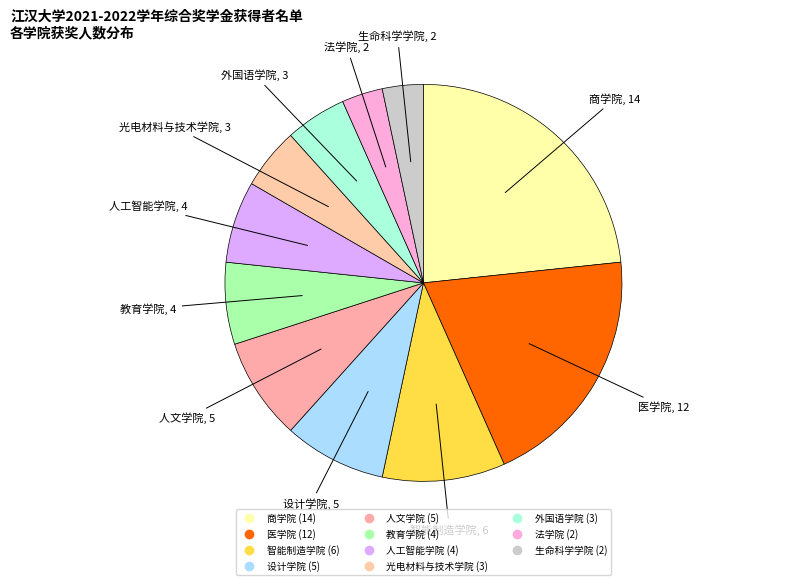

What is the ratio of the value at 法学院 to the value at 医学院?

0.2